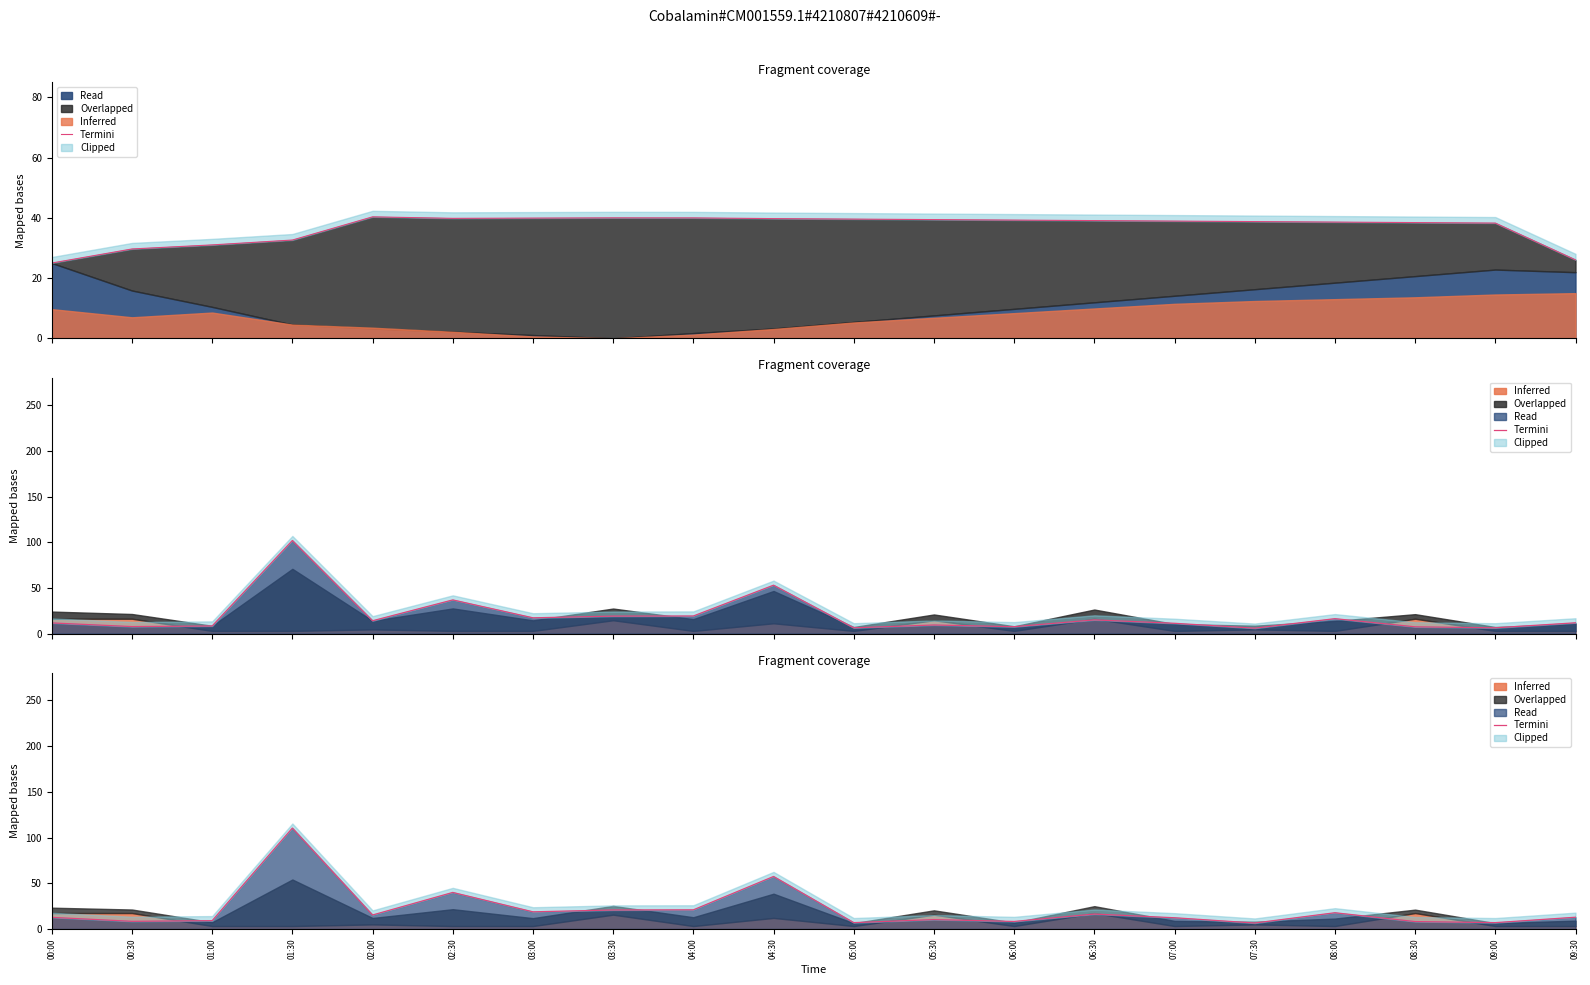

True or false: there are more than 0 points higher than both neighbors.

True